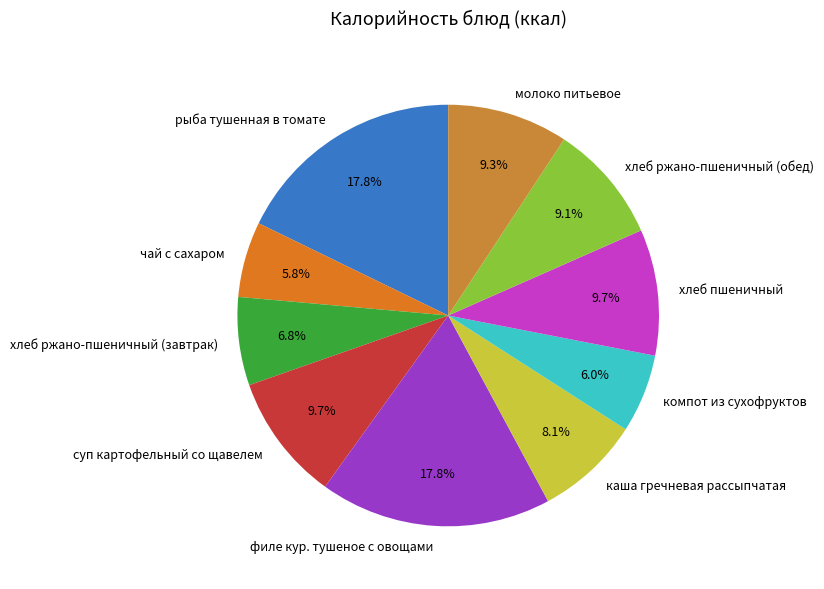

To the nearest percent, what is the average slice percentage?

10%